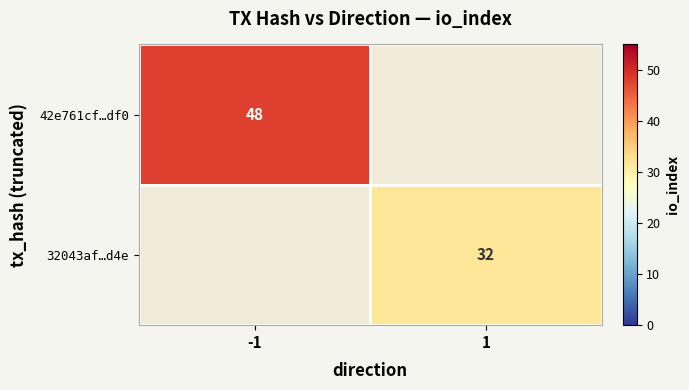

The value of 42e761cf…df0 at -1 is 63. True or false?

False